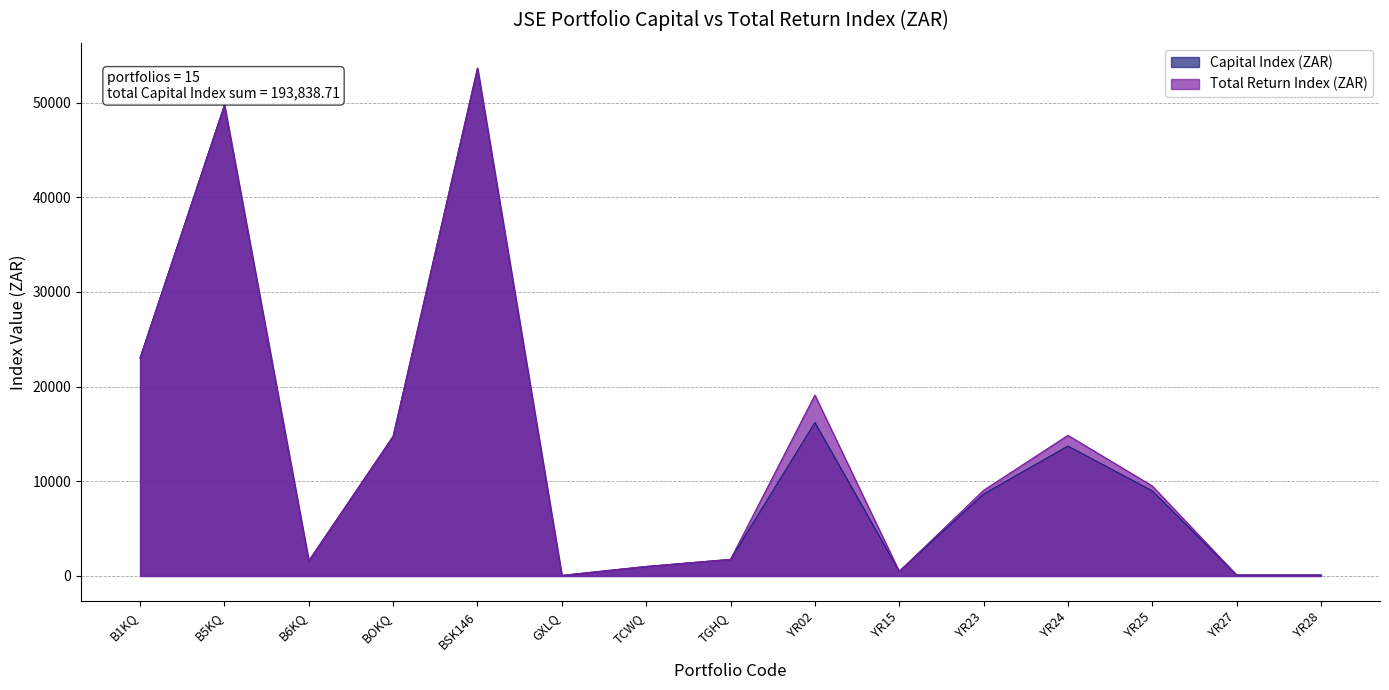

What position from the left is YR28?

15